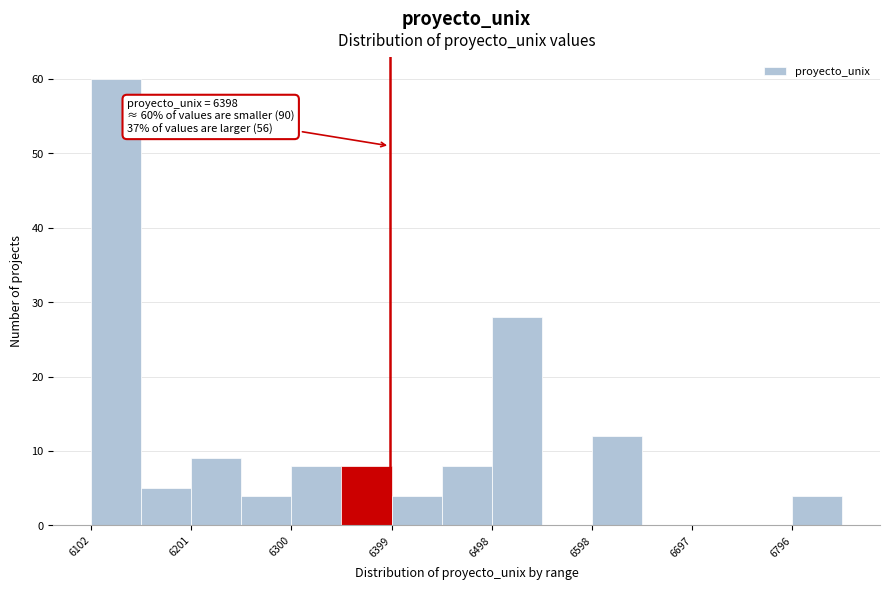

Over which range of the x-axis is the bar tallest?

6100 to 6150